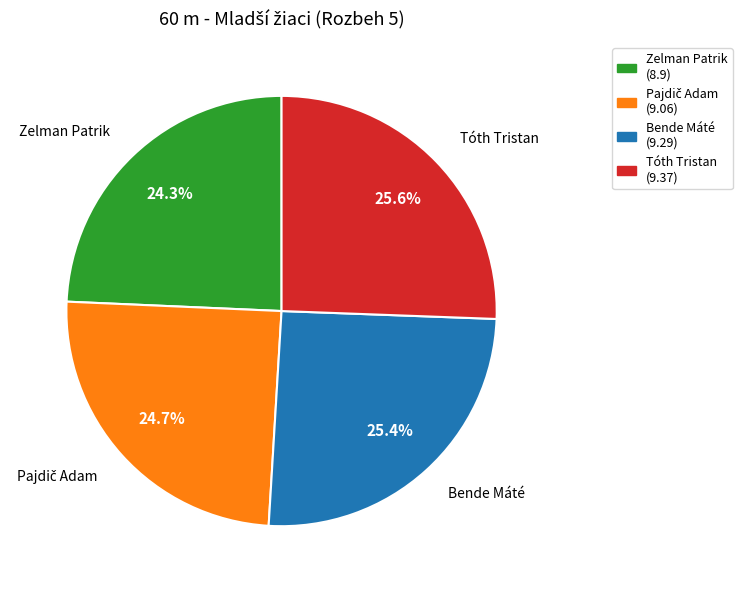

To the nearest percent, what is the combined percentage of Zelman Patrik and Tóth Tristan?

50%